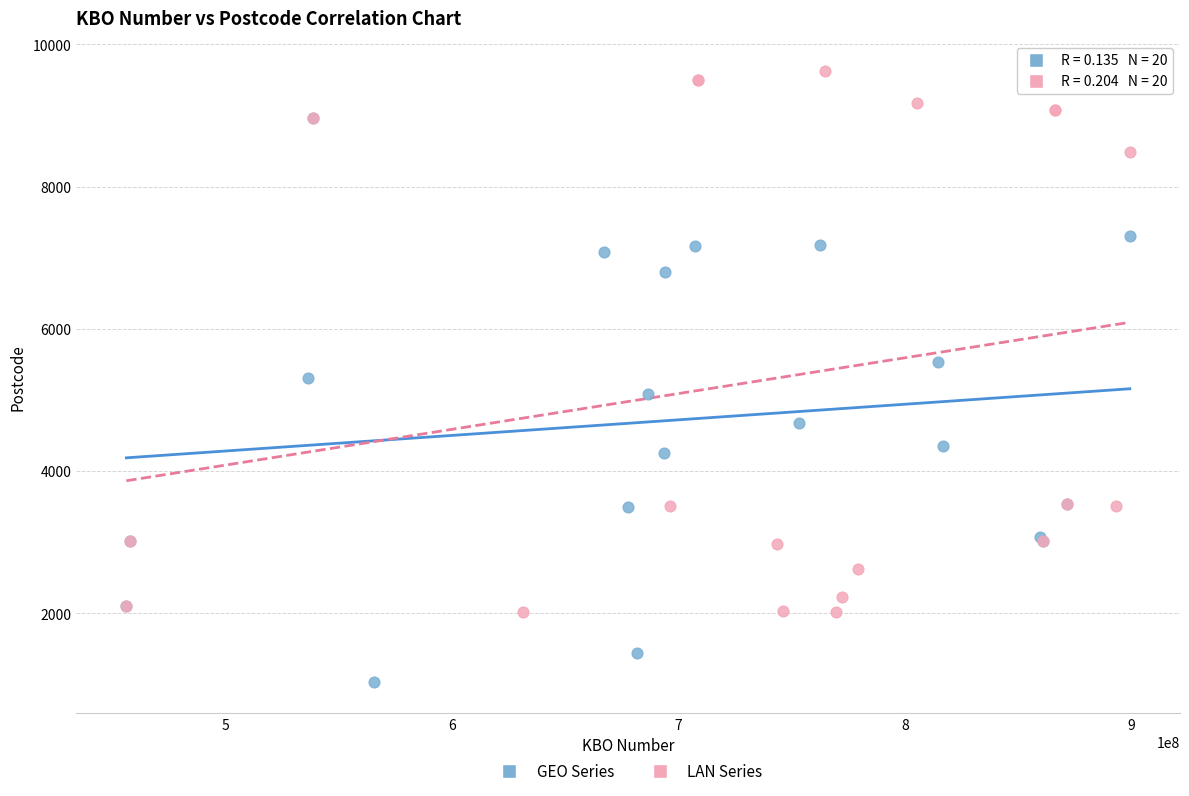

Which series contains the highest Y value?

LAN Series